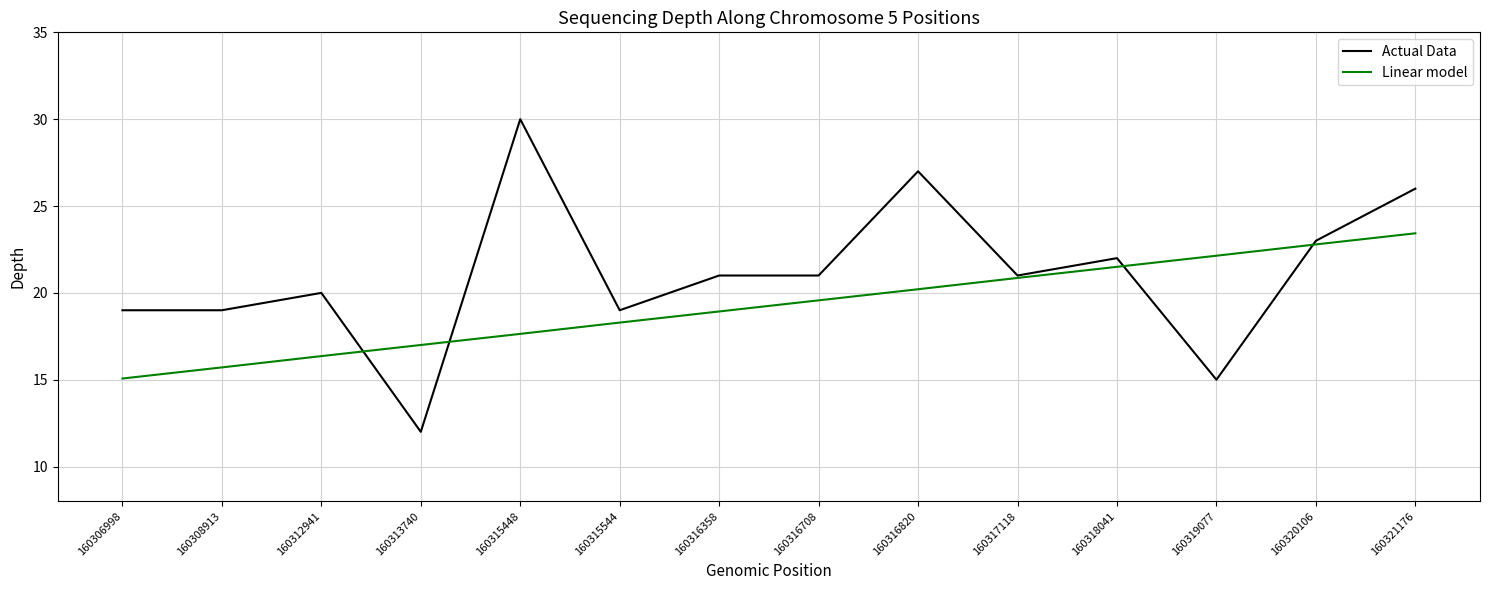

How many lines are shown in the chart?

2